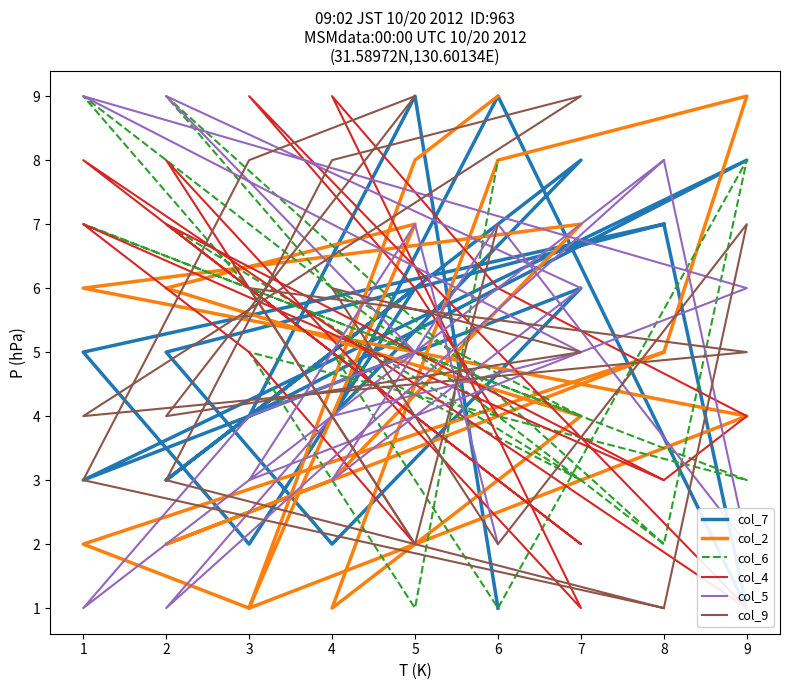

The col_7 series shows 2 at 1. True or false?

False